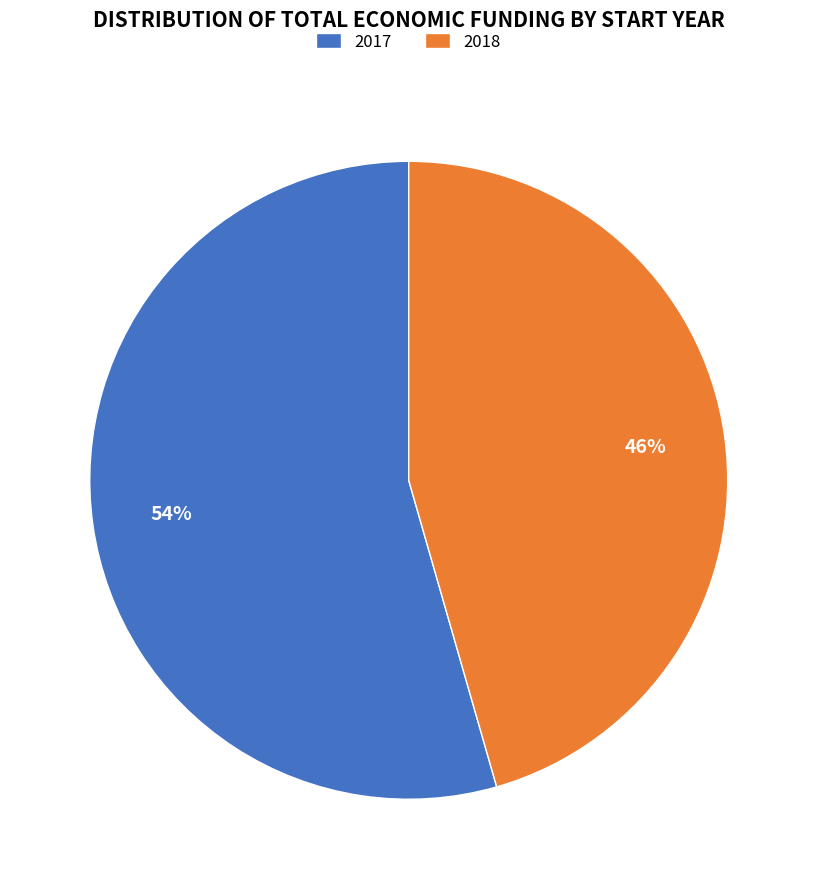

The 2018 slice represents 46% of the pie. True or false?

True